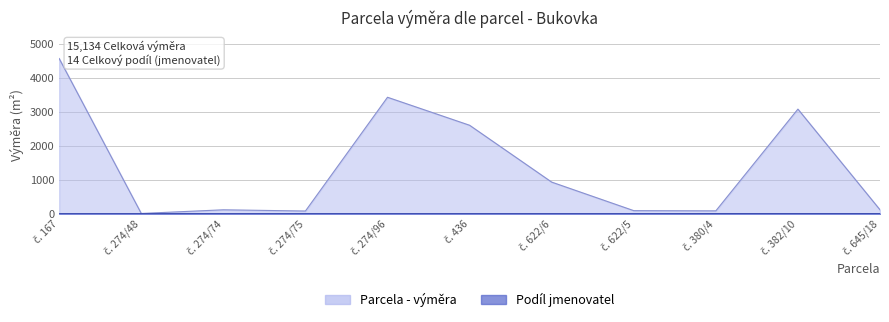

What are all the series names shown in the legend?

Parcela - výměra, Podíl jmenovatel